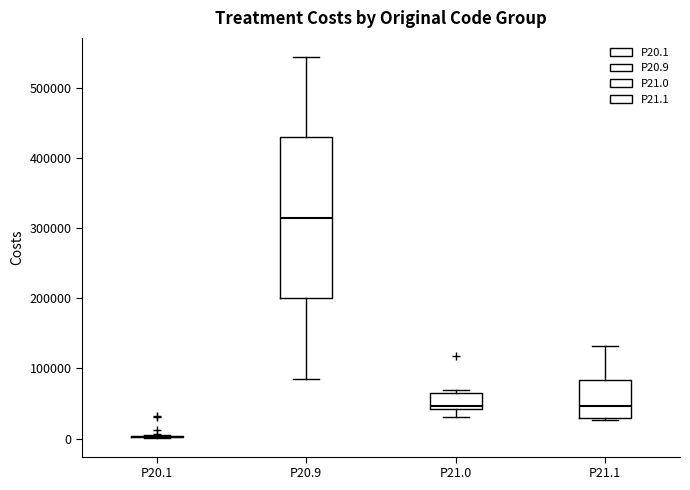

Reading left to right, transcribe this box plot: for each box, give where its median line is, the range the box spans, and where its two whiskers end, as read against the y-axis. The values are not printed on the chart, so give them approximately, as read against the axis.

P20.1: box collapsed to a line at 0, whiskers 0 to 10000
P20.9: median 310000, box 200000 to 430000, whiskers 80000 to 540000
P21.0: median 50000, box 40000 to 60000, whiskers 30000 to 70000
P21.1: median 50000, box 30000 to 80000, whiskers 30000 (just below the box's lower edge) to 130000